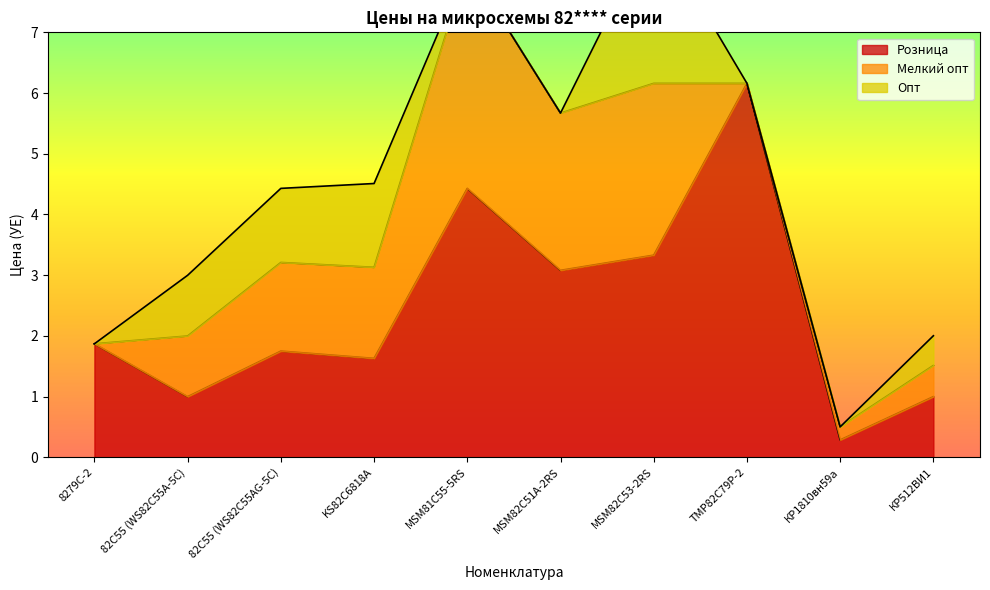

The value of Мелкий опт at TMP82C79P-2 is 2.5. True or false?

False